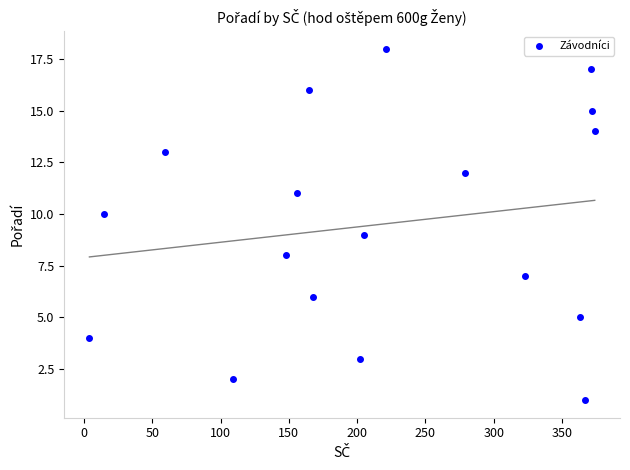

What is the range of Y values (max minus min)?

17